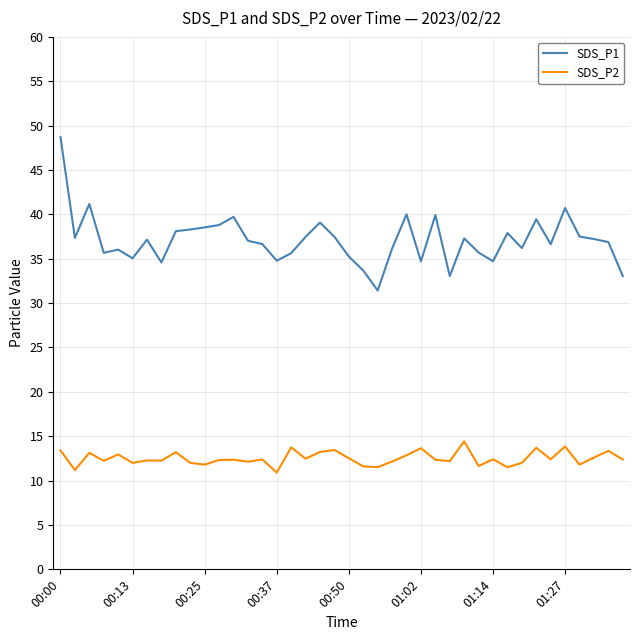

In SDS_P1, how many points are higher than both neighbors (excluding endpoints)?

11